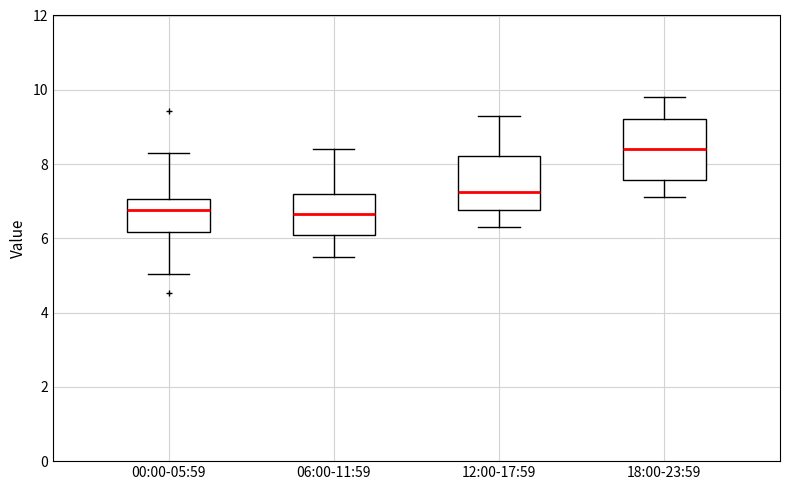

Reading left to right, read every box against the y-axis: the position of its median line, the range the box covers, and the ends of its whiskers. The values are not printed on the chart, so give them approximately, as read against the axis.

00:00-05:59: median 6.8, box 6.2 to 7.0, whiskers 5.0 to 8.4
06:00-11:59: median 6.6, box 6.2 to 7.2, whiskers 5.6 to 8.4
12:00-17:59: median 7.2, box 6.8 to 8.2, whiskers 6.4 to 9.4
18:00-23:59: median 8.4, box 7.6 to 9.2, whiskers 7.2 to 9.8